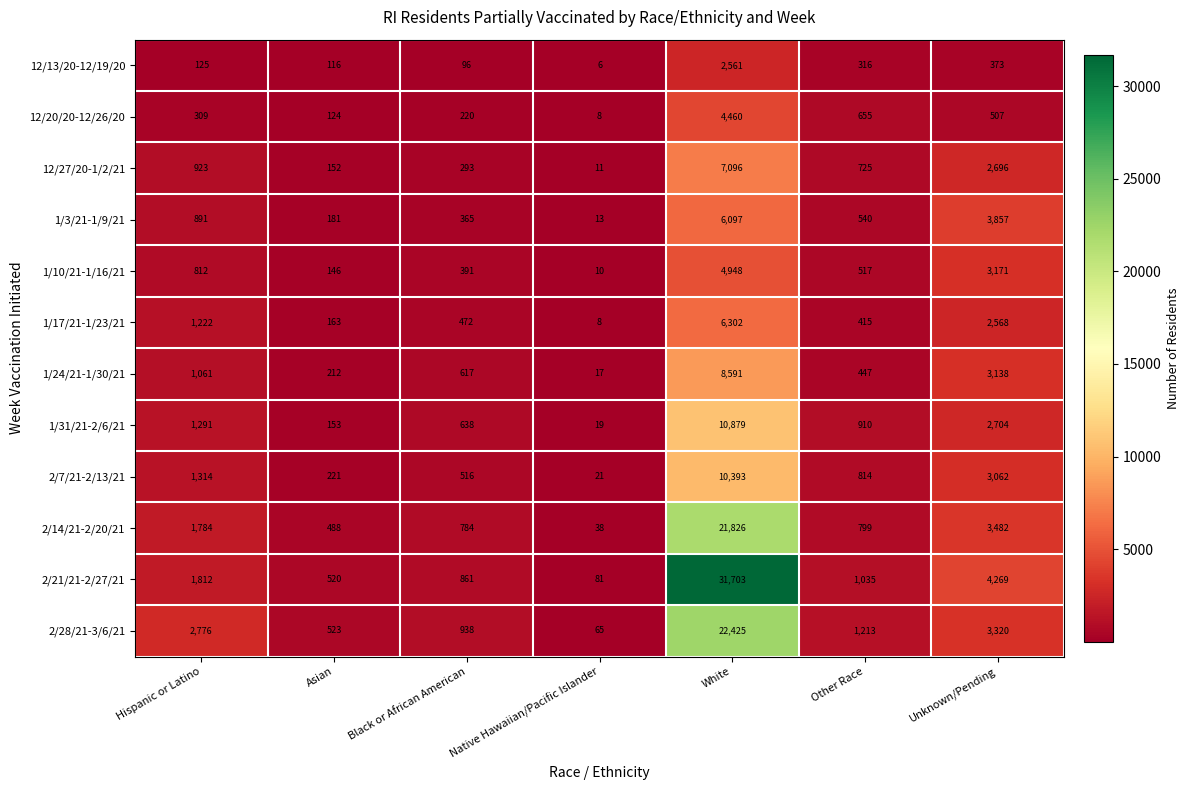

Which series has the widest spread of values?

2/21/21-2/27/21